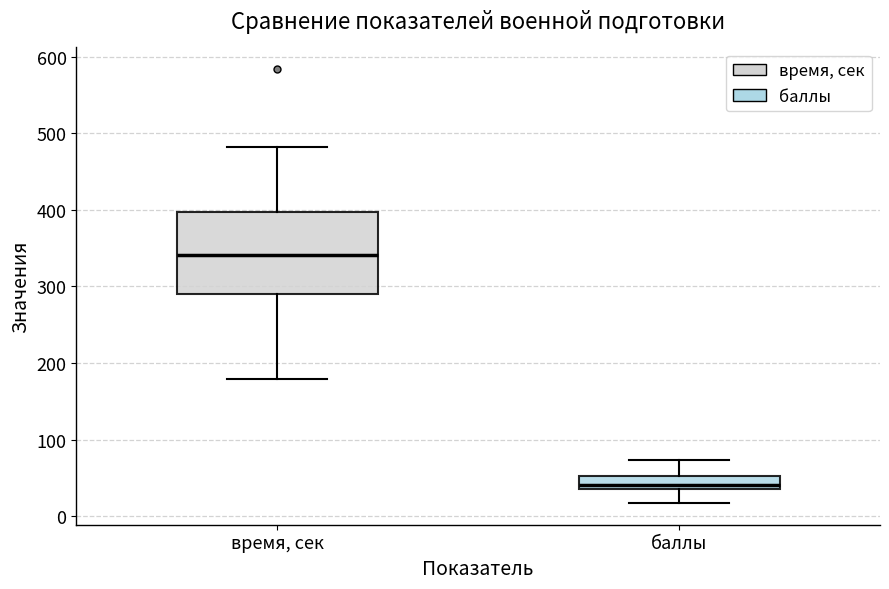

Where does the upper whisker of the box for баллы end on the y-axis? The values are not printed on the chart, so give them approximately, as read against the axis.

70